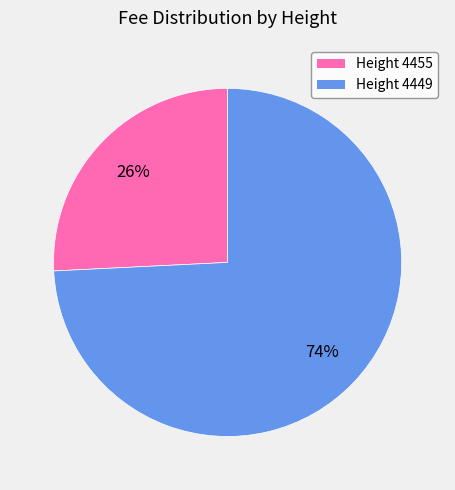

Is there a majority slice in this chart?

Yes